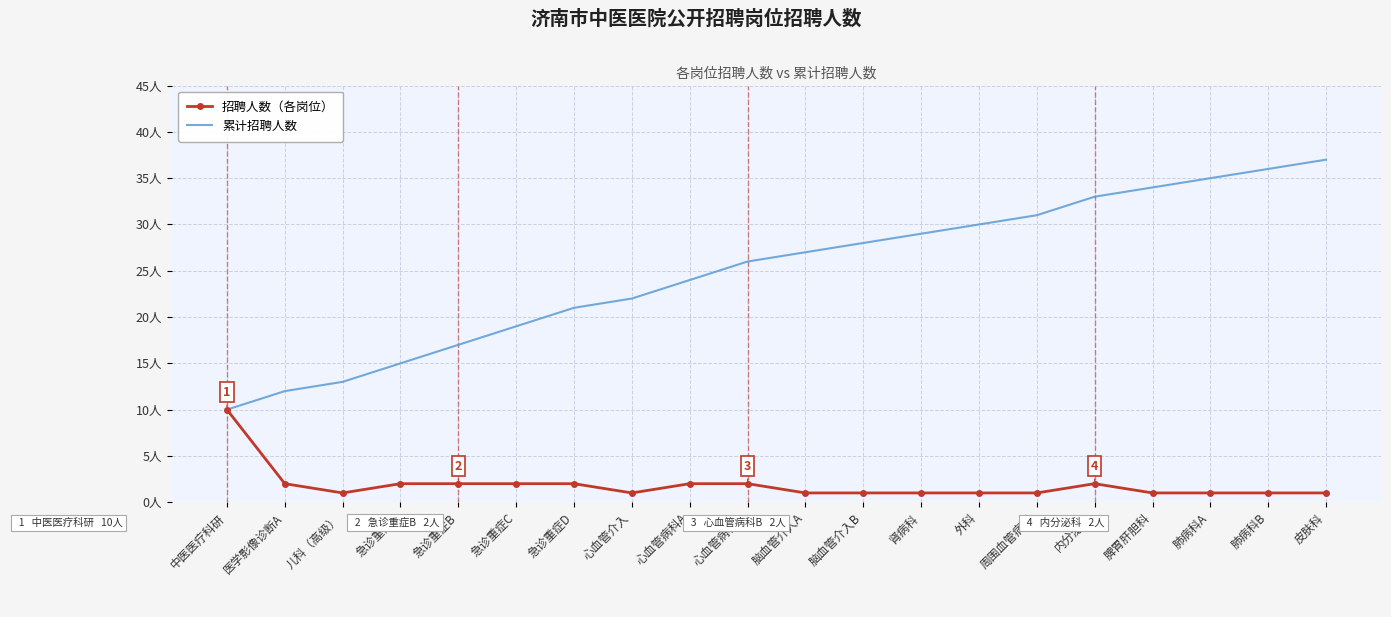

What are all the series names shown in the legend?

招聘人数（各岗位）, 累计招聘人数